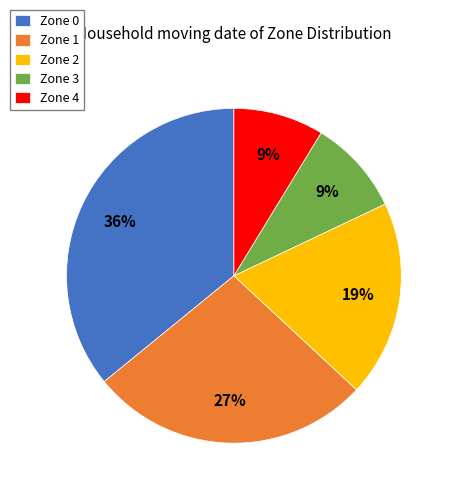

To the nearest percent, what portion does Zone 2 represent?

19%